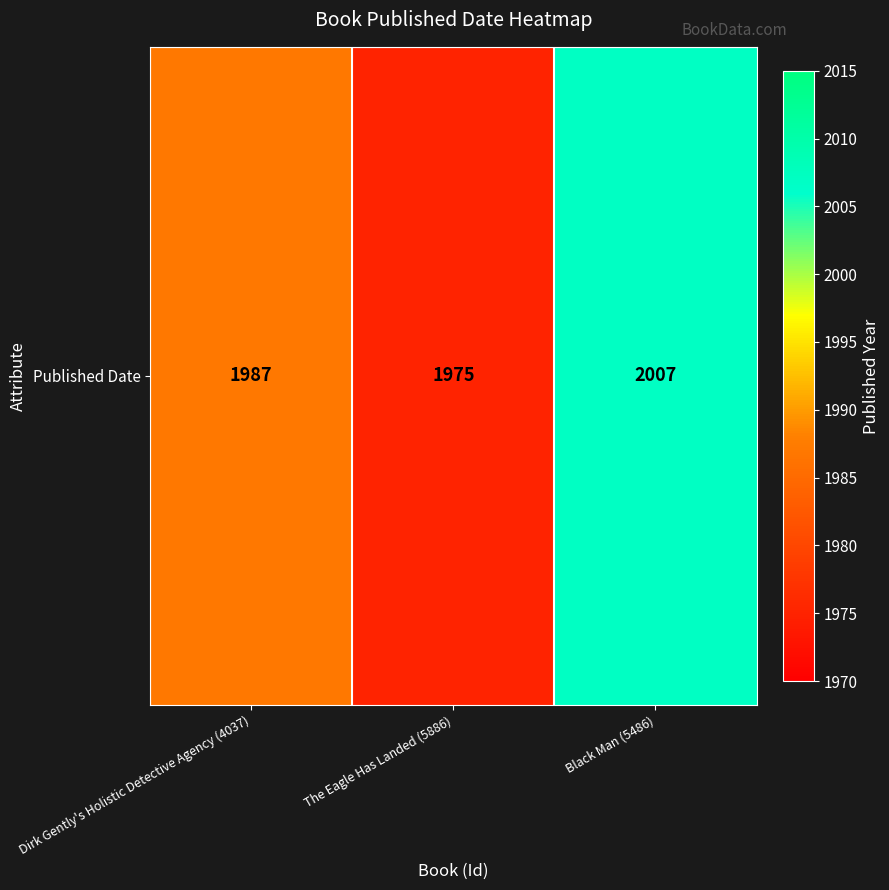

Count the number of categories in the chart.

3